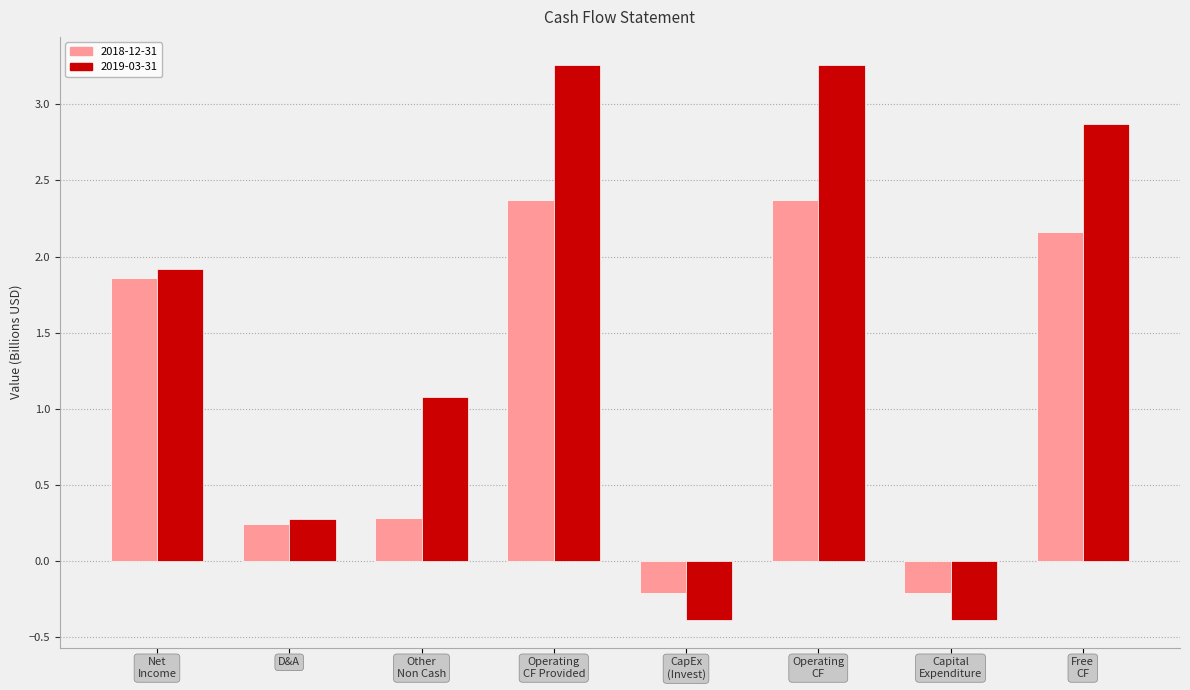

How many data points does each series have?

8